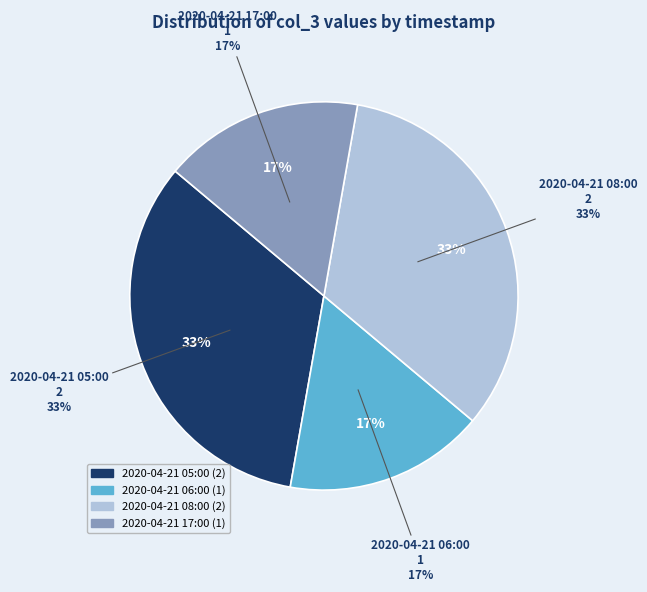

Count the number of slices in the pie.

4